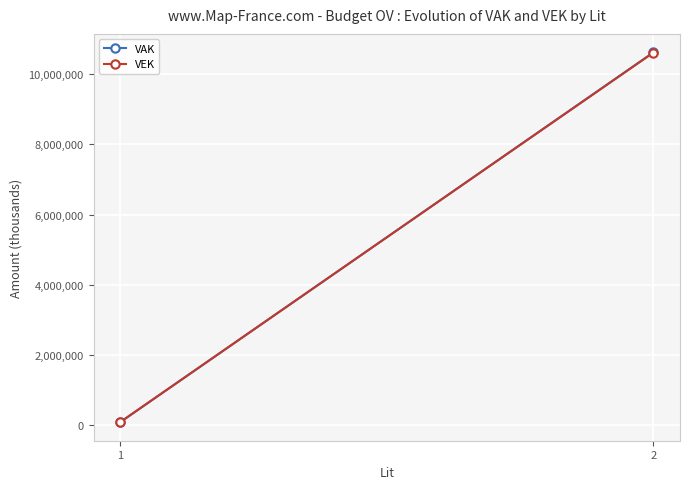

Is the value of VAK at 1 greater than the value of VEK at 1?

No